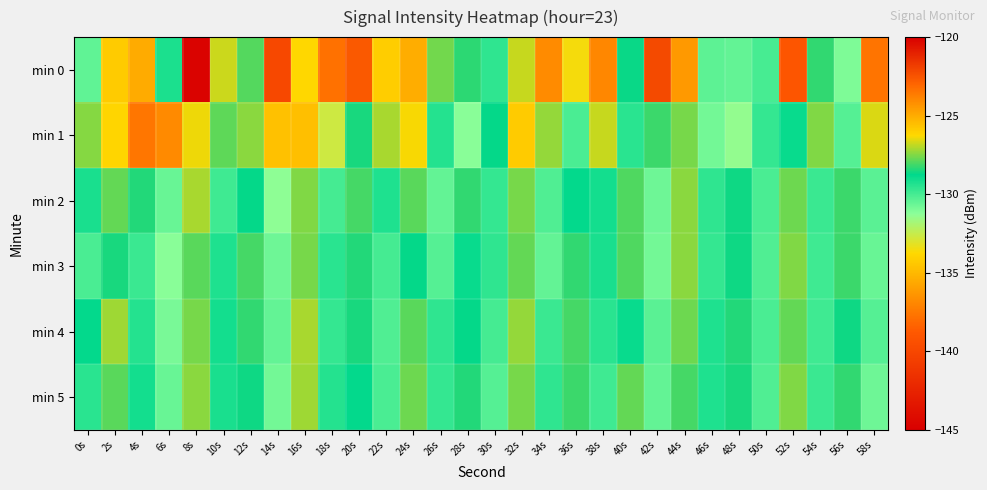

Reading left to right, transcribe all the data shown in this chart.

min 0: 0s=-130.5	2s=-125.9	4s=-135.5	6s=-129.2	8s=-144.7	10s=-126.8	12s=-127.9	14s=-139.9	16s=-126.2	18s=-137.8	20s=-122.7	22s=-134.2	24s=-125.0	26s=-127.7	28s=-128.3	30s=-129.6	32s=-126.8	34s=-124.1	36s=-133.6	38s=-124.0	40s=-128.7	42s=-122.2	44s=-124.5	46s=-130.4	48s=-130.5	50s=-130.0	52s=-139.0	54s=-128.3	56s=-131.0	58s=-123.5
min 1: 0s=-127.5	2s=-126.2	4s=-123.5	6s=-136.8	8s=-126.4	10s=-127.8	12s=-127.4	14s=-134.7	16s=-125.5	18s=-132.7	20s=-128.5	22s=-127.1	24s=-126.3	26s=-129.4	28s=-131.2	30s=-128.7	32s=-125.9	34s=-127.3	36s=-130.1	38s=-126.8	40s=-129.5	42s=-128.2	44s=-127.6	46s=-130.8	48s=-131.4	50s=-129.7	52s=-128.9	54s=-127.5	56s=-130.3	58s=-126.6
min 2: 0s=-129.2	2s=-127.8	4s=-128.4	6s=-130.6	8s=-127.1	10s=-129.9	12s=-128.7	14s=-131.3	16s=-127.5	18s=-130.0	20s=-128.1	22s=-129.3	24s=-127.9	26s=-130.5	28s=-128.3	30s=-129.7	32s=-127.6	34s=-130.2	36s=-128.8	38s=-129.1	40s=-128.0	42s=-130.7	44s=-127.4	46s=-129.6	48s=-128.6	50s=-130.1	52s=-127.7	54s=-129.8	56s=-128.2	58s=-130.4
min 3: 0s=-130.1	2s=-128.5	4s=-129.8	6s=-131.2	8s=-127.9	10s=-129.3	12s=-128.1	14s=-130.7	16s=-127.6	18s=-129.5	20s=-128.4	22s=-130.0	24s=-128.7	26s=-130.3	28s=-128.9	30s=-129.6	32s=-127.8	34s=-130.5	36s=-128.3	38s=-129.2	40s=-128.0	42s=-130.8	44s=-127.4	46s=-129.7	48s=-128.6	50s=-130.2	52s=-127.5	54s=-129.9	56s=-128.2	58s=-130.6
min 4: 0s=-128.8	2s=-127.2	4s=-129.4	6s=-130.9	8s=-127.6	10s=-129.1	12s=-128.3	14s=-130.5	16s=-127.1	18s=-129.7	20s=-128.5	22s=-130.2	24s=-127.9	26s=-129.6	28s=-128.7	30s=-130.0	32s=-127.3	34s=-129.8	36s=-128.1	38s=-129.5	40s=-128.9	42s=-130.4	44s=-127.7	46s=-129.3	48s=-128.4	50s=-130.1	52s=-127.8	54s=-129.9	56s=-128.6	58s=-130.3
min 5: 0s=-129.5	2s=-127.9	4s=-129.1	6s=-130.6	8s=-127.4	10s=-129.2	12s=-128.6	14s=-130.8	16s=-127.2	18s=-129.4	20s=-128.8	22s=-130.1	24s=-127.7	26s=-129.7	28s=-128.4	30s=-130.3	32s=-127.6	34s=-129.6	36s=-128.2	38s=-129.9	40s=-127.8	42s=-130.5	44s=-128.1	46s=-129.3	48s=-128.5	50s=-130.2	52s=-127.5	54s=-129.8	56s=-128.3	58s=-130.7